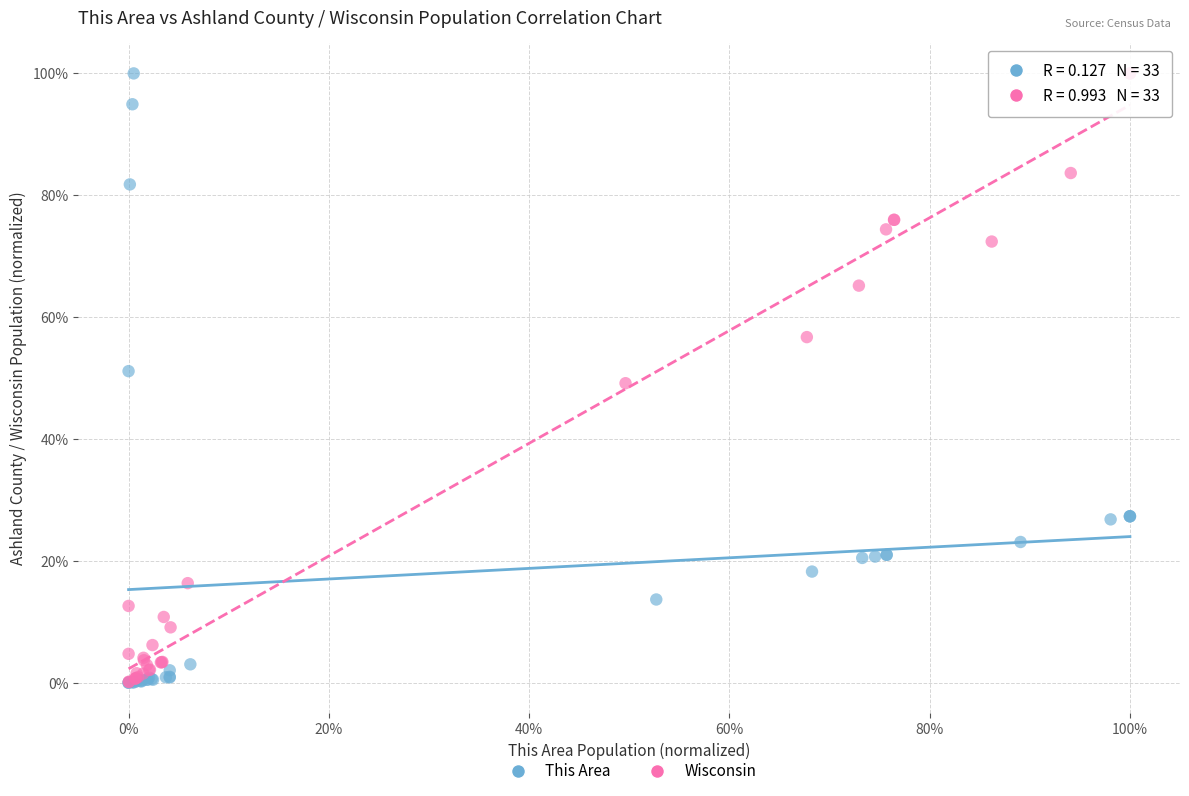

What are all the series names shown in the legend?

This Area, Wisconsin